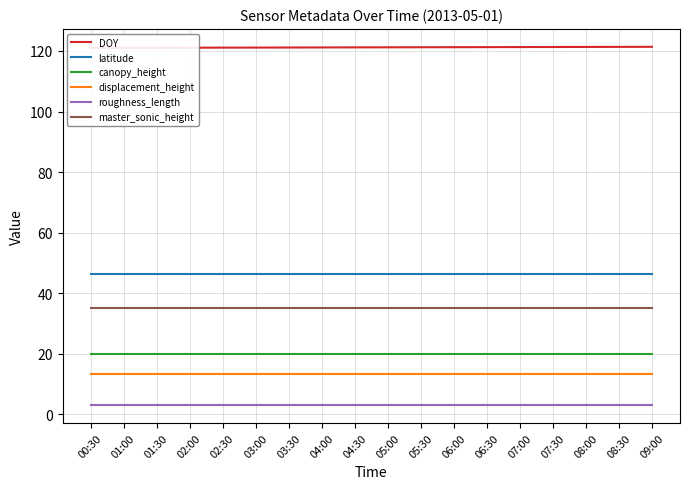

What is the spread (max minus min) of values at 02:30?

118.1